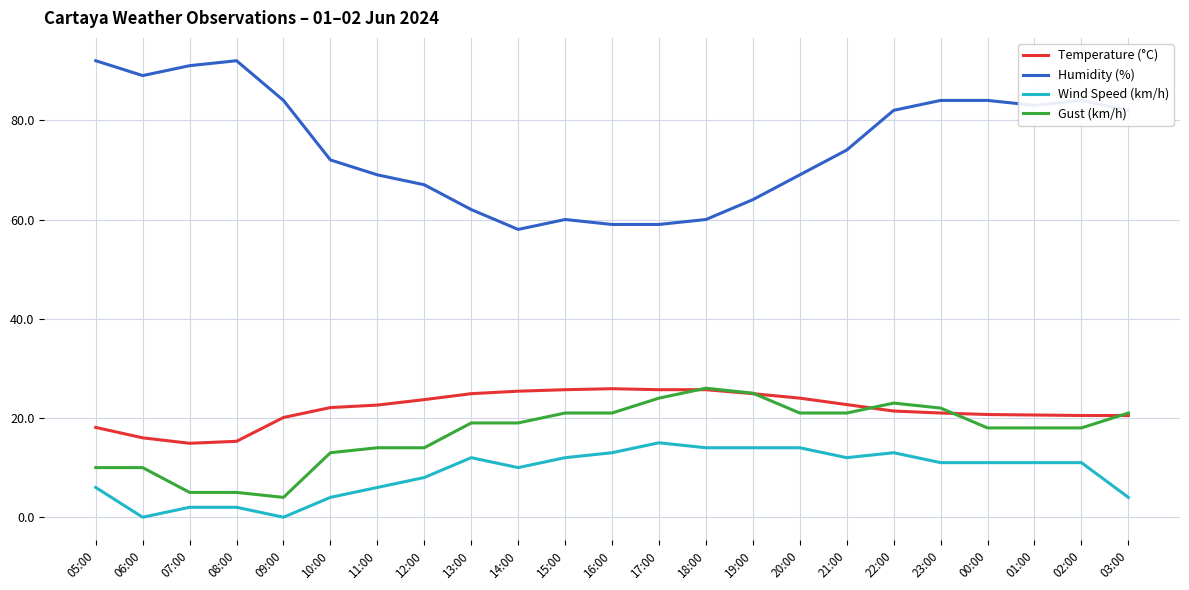

True or false: Wind Speed (km/h) and Temperature (°C) cross at least once.

False